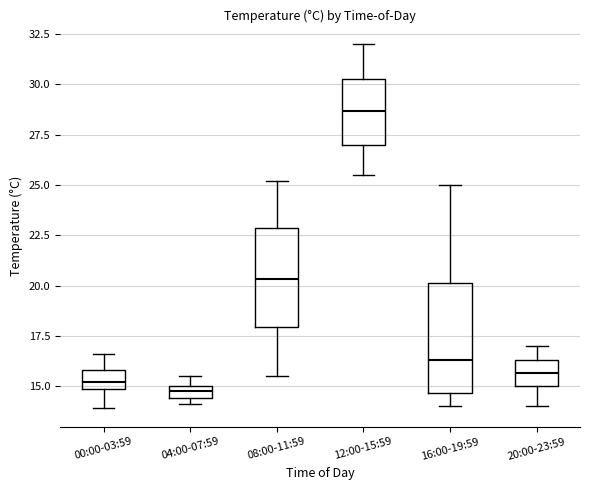

Which box's median line is the highest?

12:00-15:59